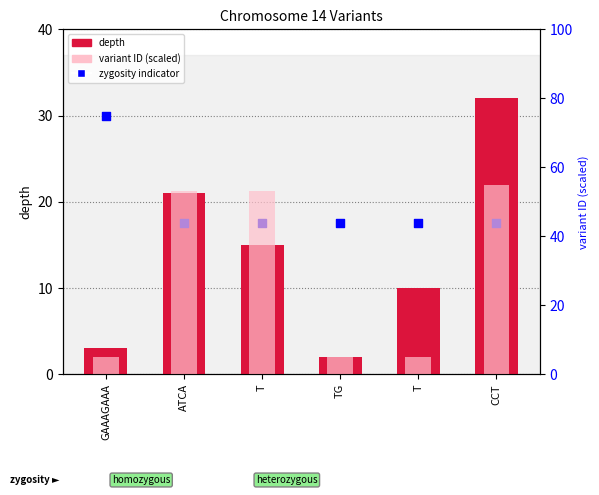

What is the total value across all series at T?

85.7